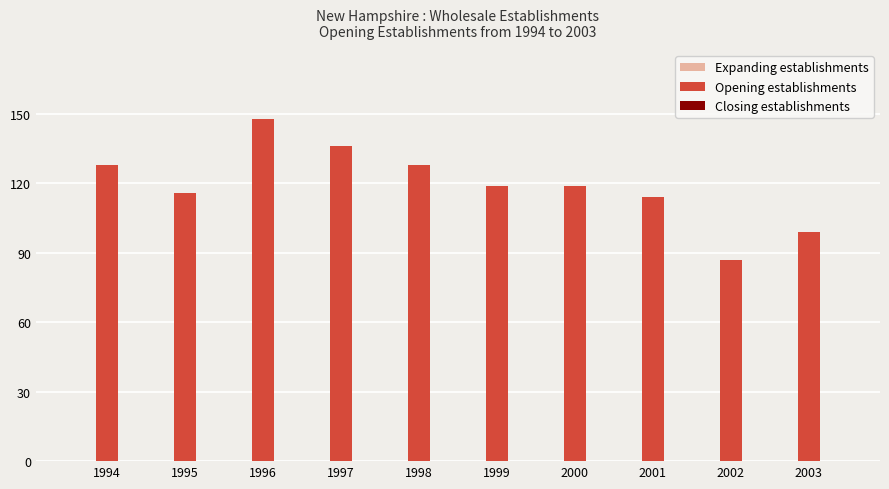

Read the value at 1995, to the nearest 10.

120